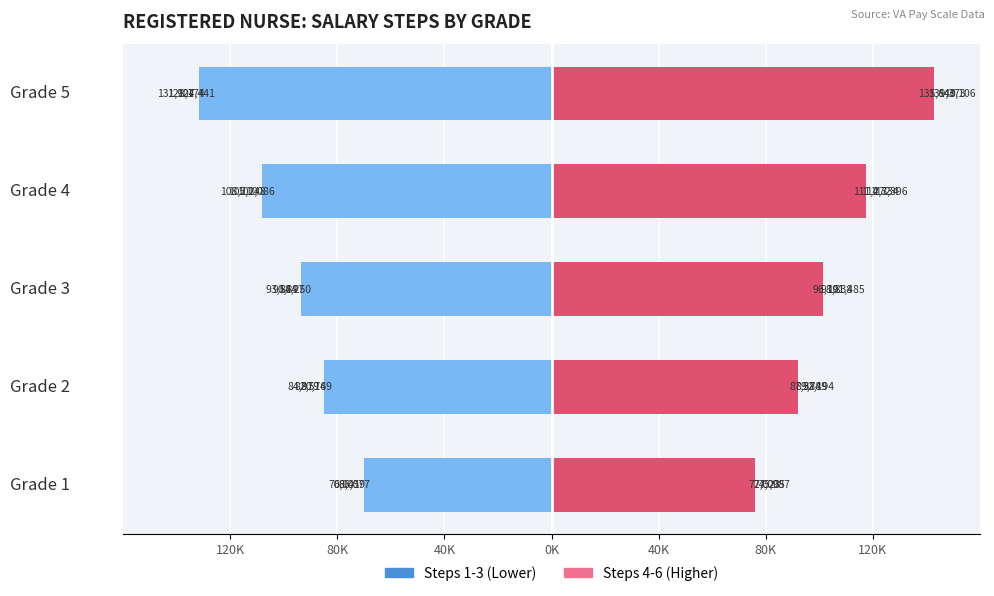

Count the Step 6 values in the range 92194 to 117396.

3